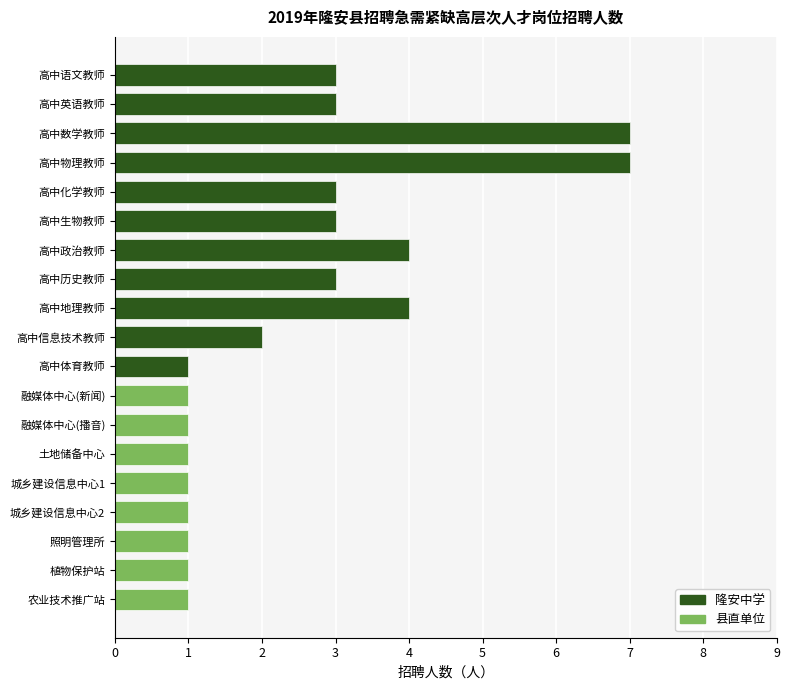

Read the 隆安中学 value at 高中历史教师.

3